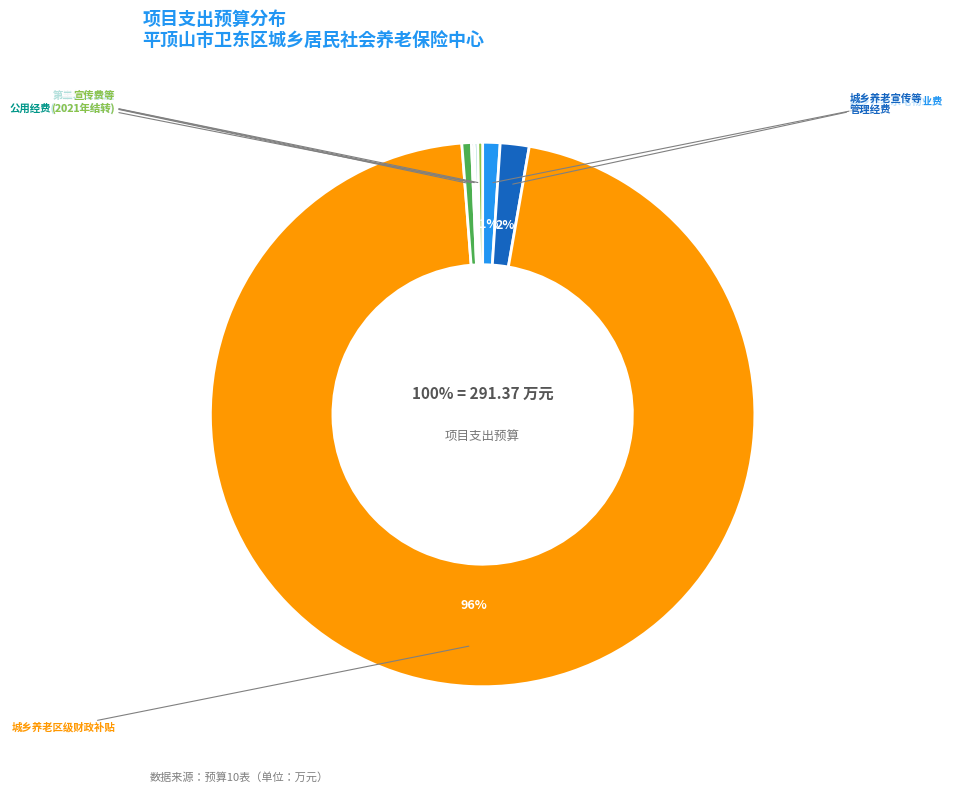

How many slices are in this pie chart?

7